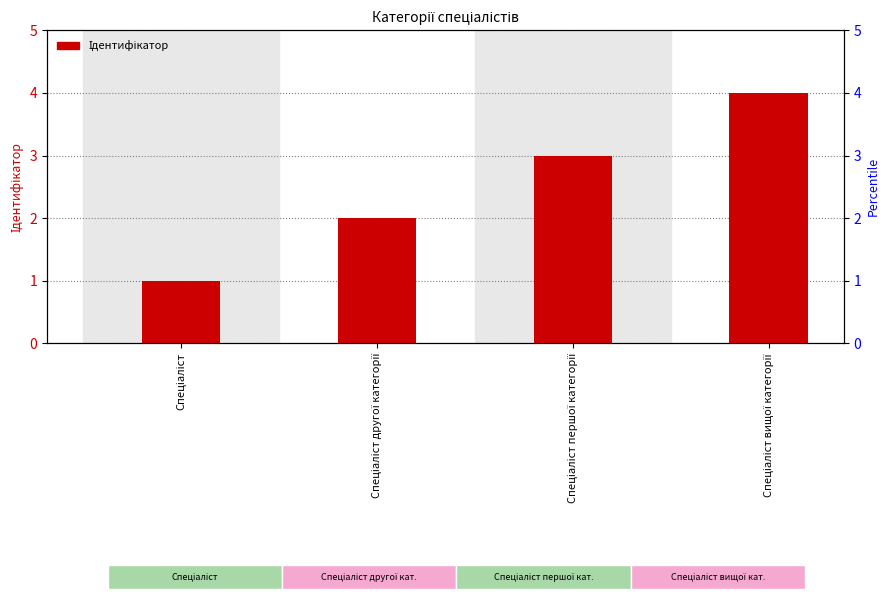

Rank the categories by value from lowest to highest.

Спеціаліст, Спеціаліст другої категорії, Спеціаліст першої категорії, Спеціаліст вищої категорії